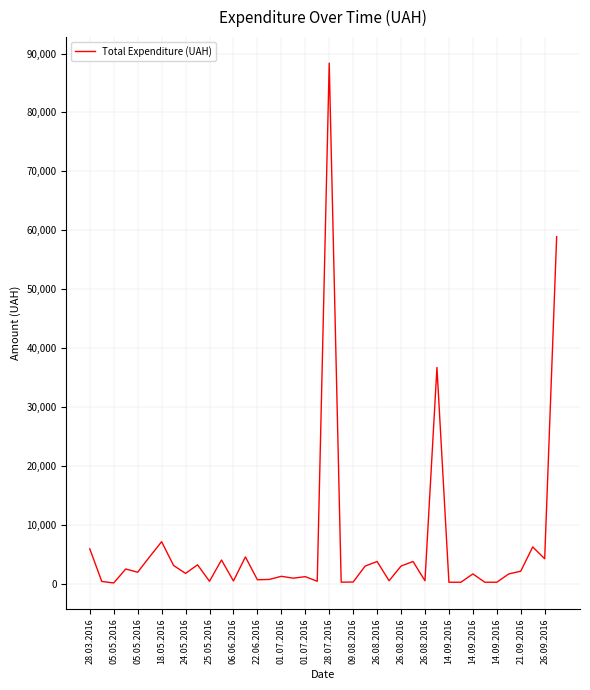

What is the difference between the maximum and minimum values?

88245.0